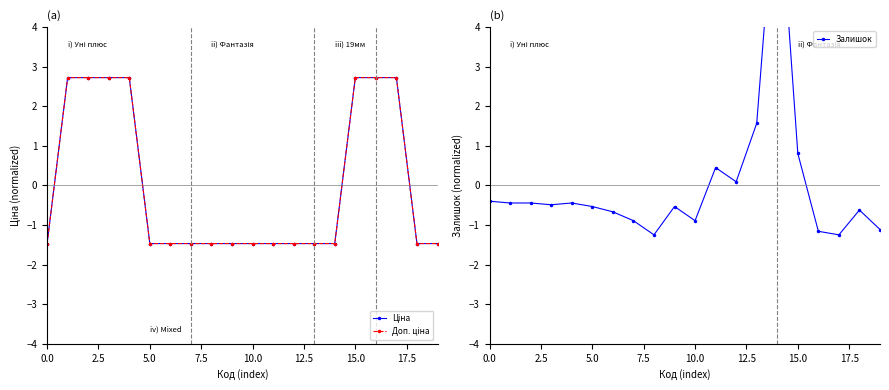

What are all the series names shown in the legend?

Ціна, Доп. ціна, Залишок